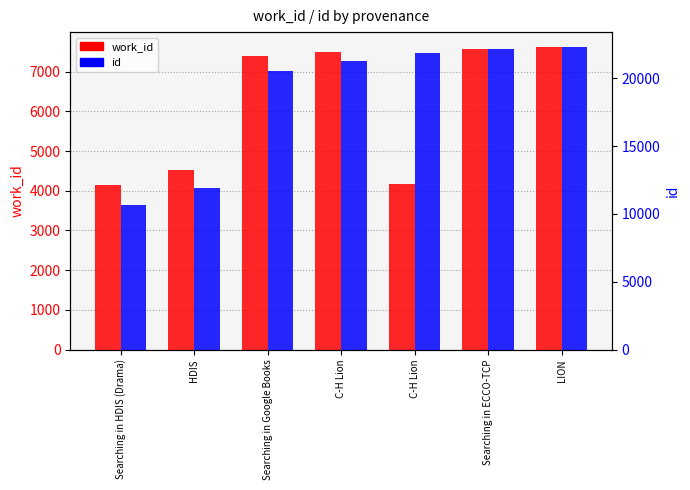

Reading left to right, list all the values displayed in this chart.

work_id: Searching in HDIS (Drama)=4154	HDIS=4531	Searching in Google Books=7410	C-H Lion=7495	C-H Lion=4177	Searching in ECCO-TCP=7586	LION=7619
id: Searching in HDIS (Drama)=10696	HDIS=11916	Searching in Google Books=20542	C-H Lion=21302	C-H Lion=21912	Searching in ECCO-TCP=22165	LION=22304